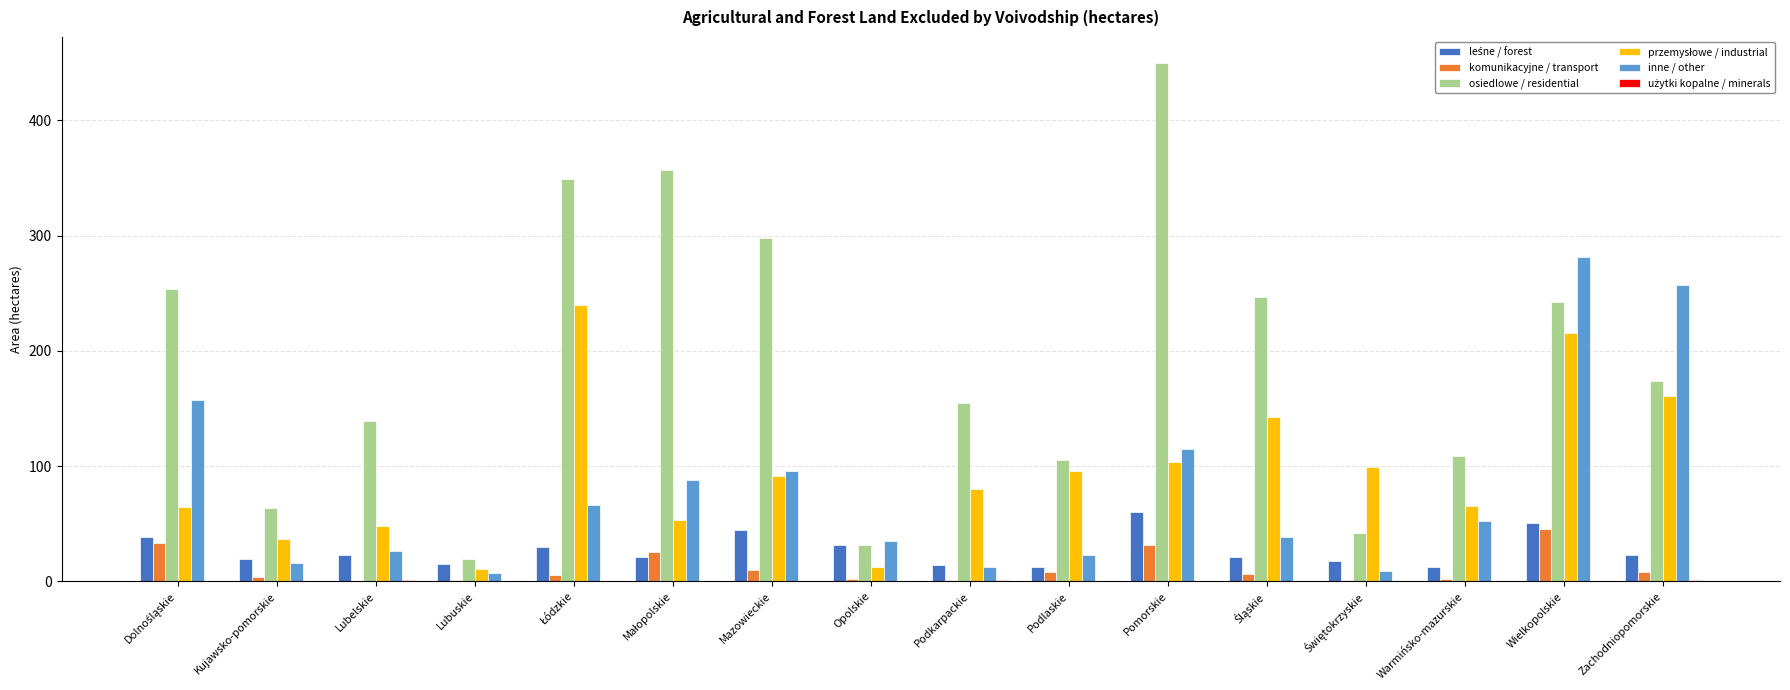

How many groups of bars are there?

16